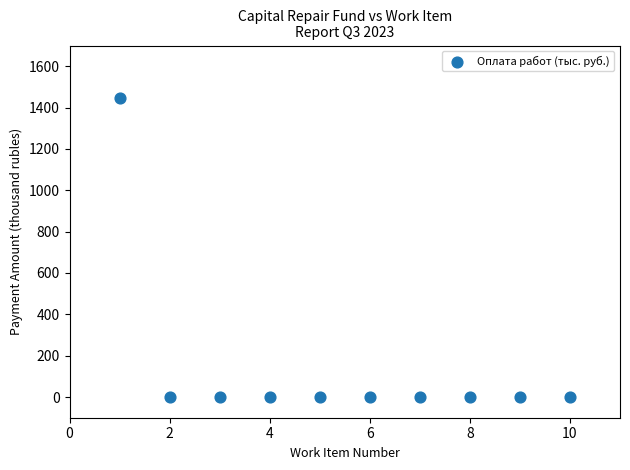

What is the range of Y values (max minus min)?

1447.3